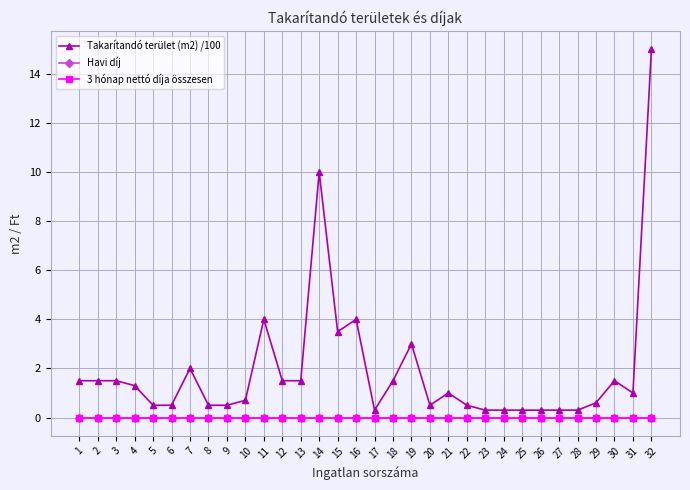

At which category does the chart reach its minimum across all series?

1